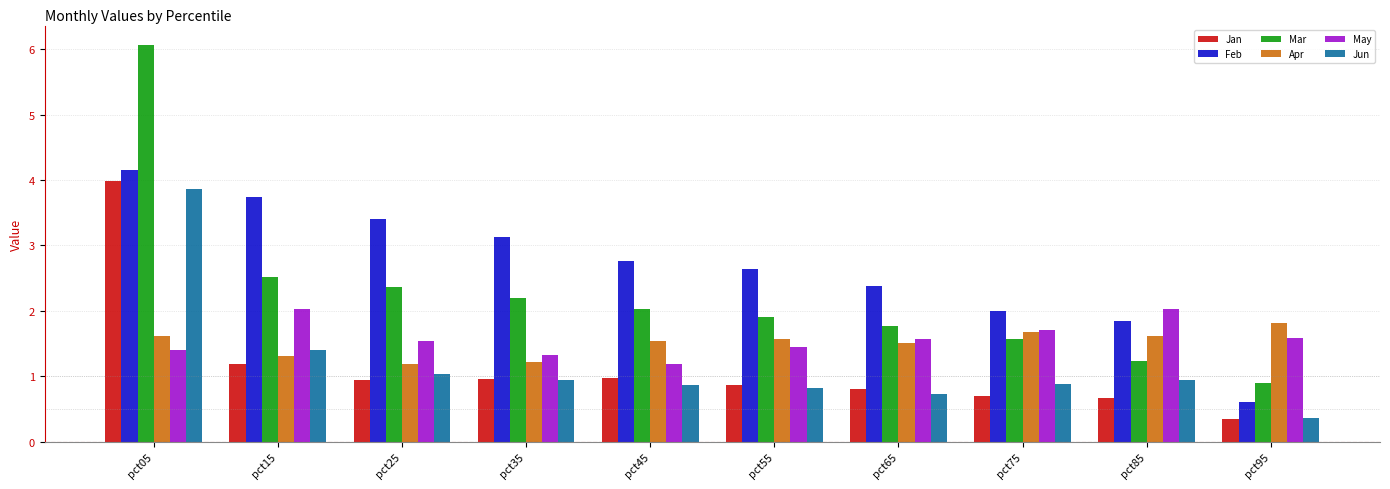

What is the sum of all Jan values?

11.4